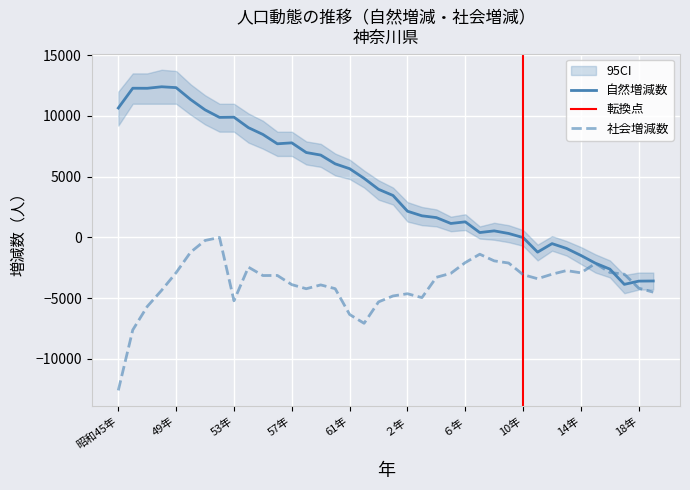

What is the smallest value displayed?

-12603